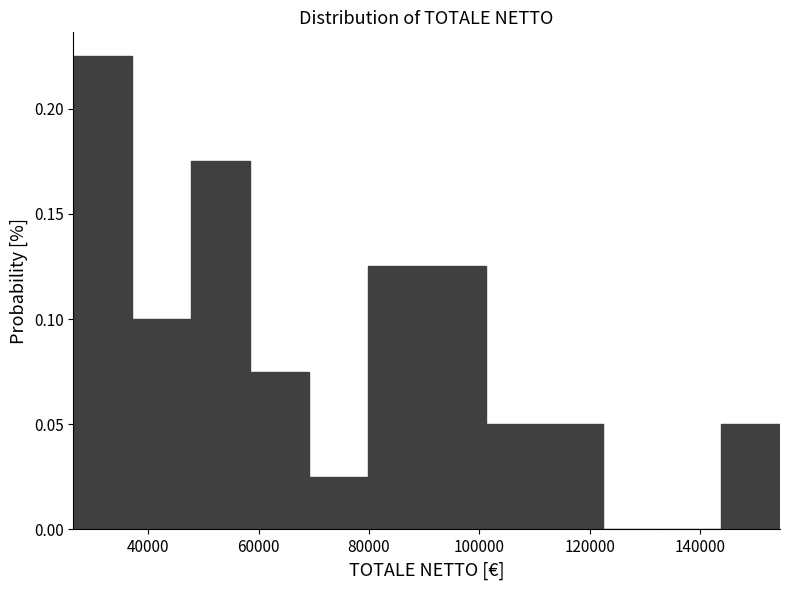

Reading left to right, list every bar in this chart as the range it spans on the x-axis followed by its height. Neither the bar edges nor the heights are printed on the chart, so give them approximately, as read against the axes.

26000 to 38000: 0.225
38000 to 48000: 0.100
48000 to 58000: 0.175
58000 to 70000: 0.075
70000 to 80000: 0.025
80000 to 90000: 0.125
90000 to 102000: 0.125
102000 to 112000: 0.050
112000 to 122000: 0.050
122000 to 134000: 0
134000 to 144000: 0
144000 to 154000: 0.050